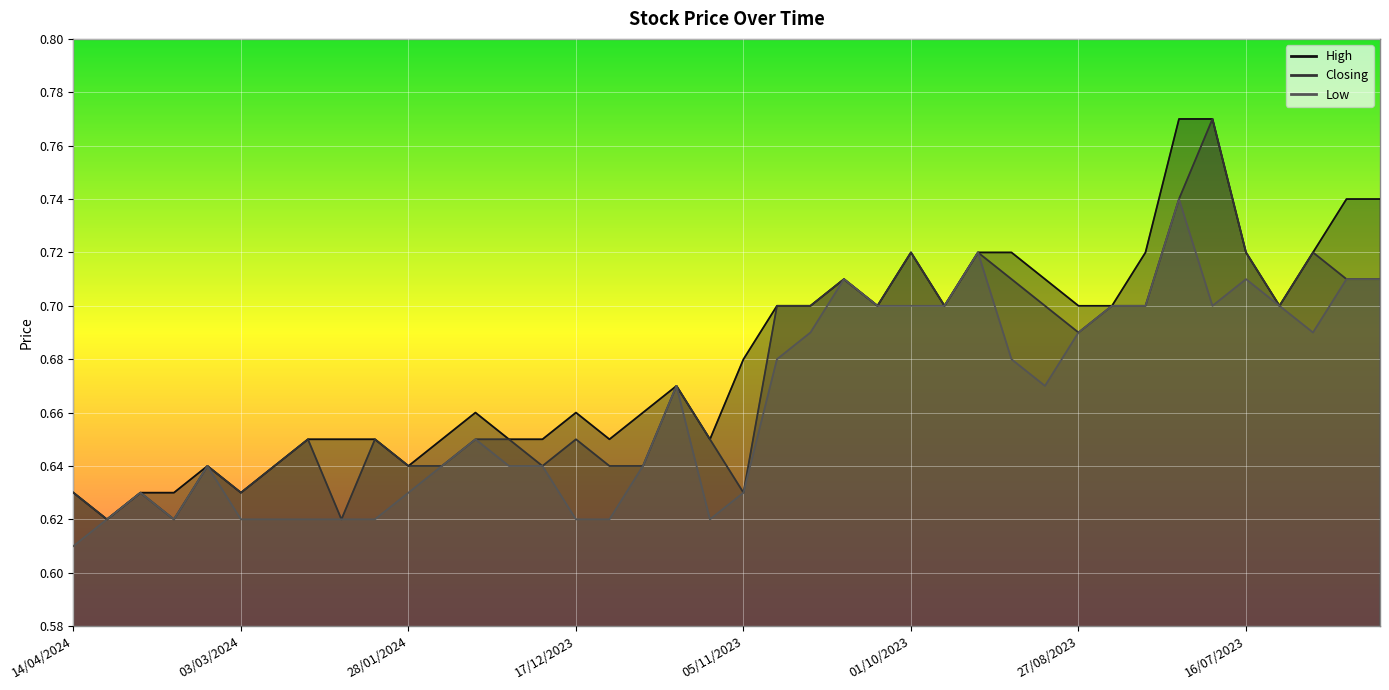

True or false: Closing and Low intersect in this chart.

False